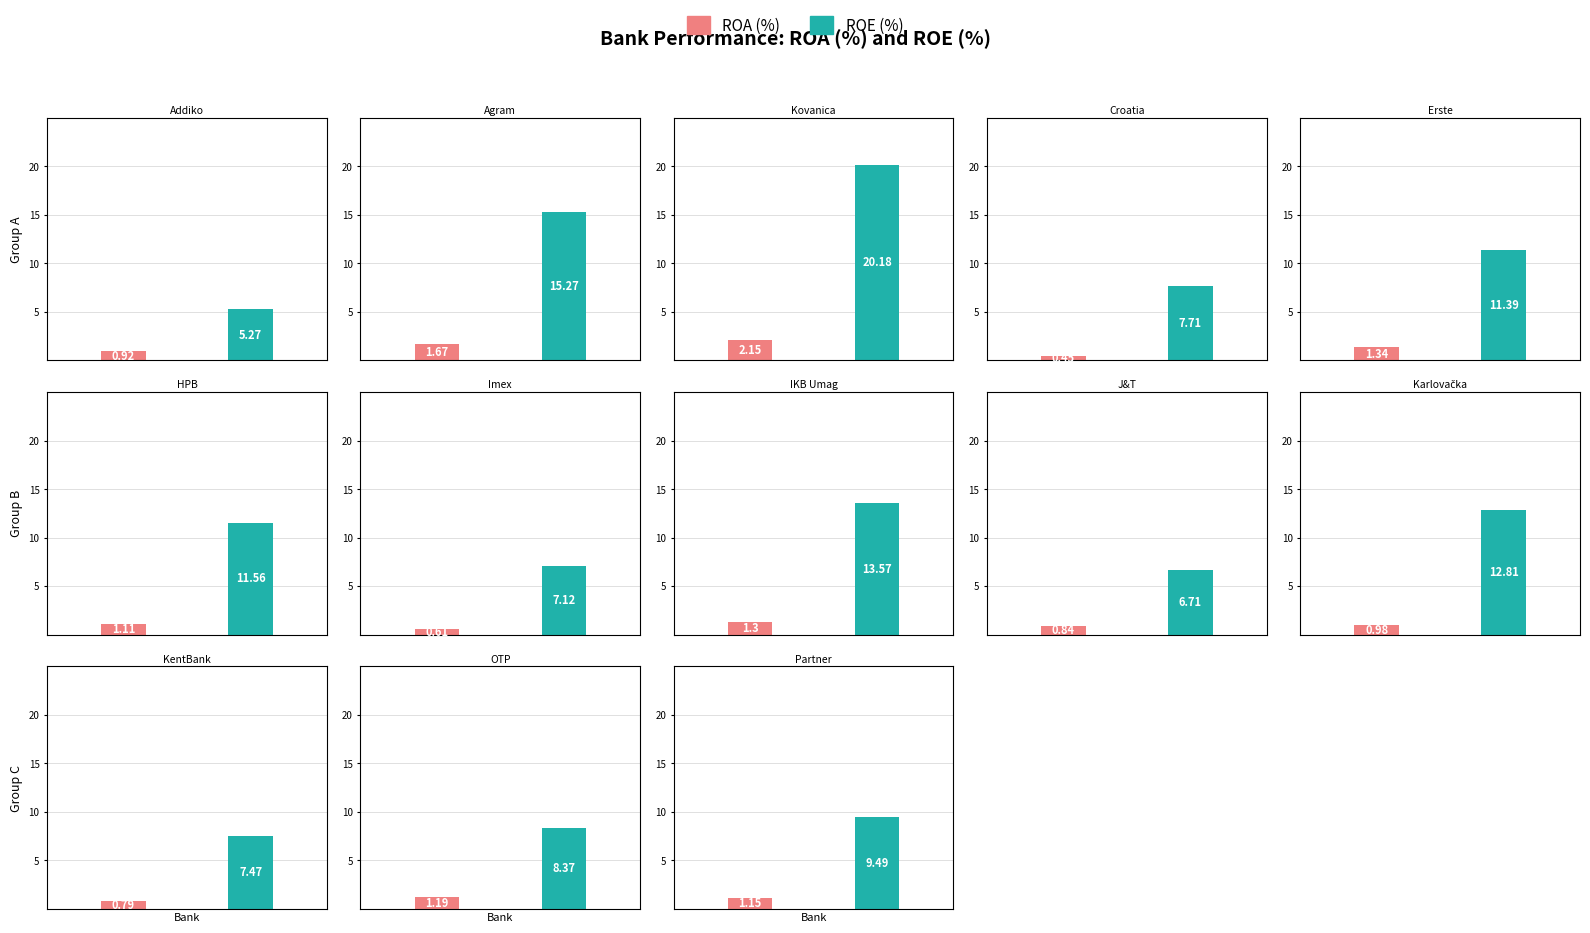

Between Erste&Steiermärkische Bank d.d. and KentBank d.d., which series saw the biggest shift?

ROE (%)